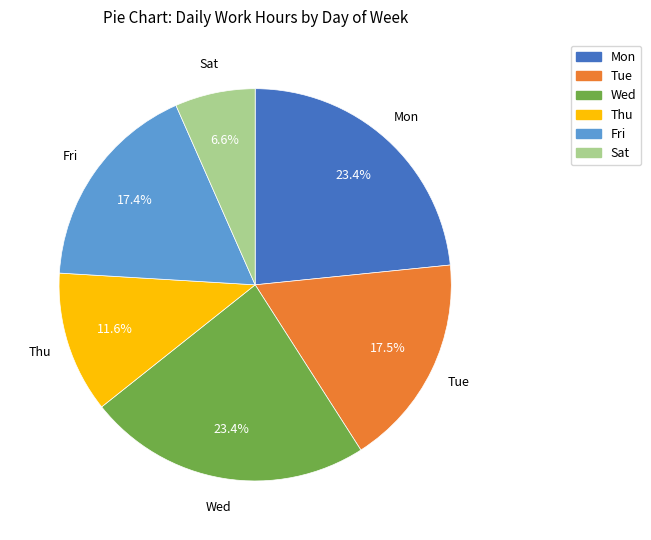

What percentage is the Mon slice, to the nearest percent?

23%